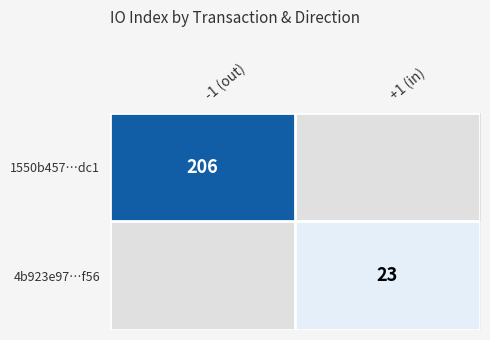

Is the value of 1550b457…dc1 at -1 (out) greater than the value of 4b923e97…f56 at +1 (in)?

Yes